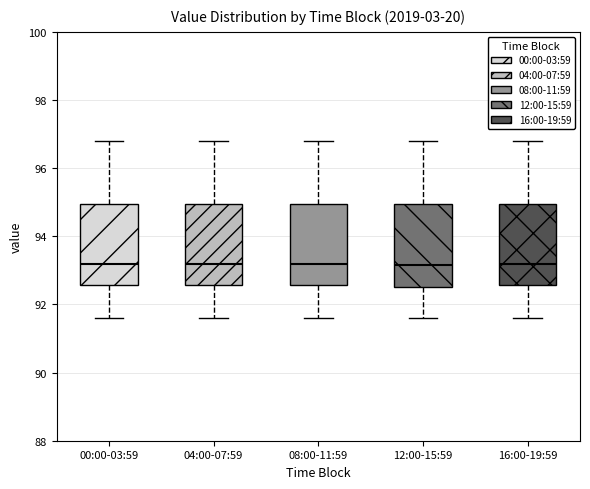

Reading left to right, transcribe this box plot: for each box, give where its median line is, the range the box spans, and where its two whiskers end, as read against the y-axis. The values are not printed on the chart, so give them approximately, as read against the axis.

00:00-03:59: median 93.2, box 92.6 to 95.0, whiskers 91.6 to 96.8
04:00-07:59: median 93.2, box 92.6 to 95.0, whiskers 91.6 to 96.8
08:00-11:59: median 93.2, box 92.6 to 95.0, whiskers 91.6 to 96.8
12:00-15:59: median 93.2, box 92.6 to 95.0, whiskers 91.6 to 96.8
16:00-19:59: median 93.2, box 92.6 to 95.0, whiskers 91.6 to 96.8